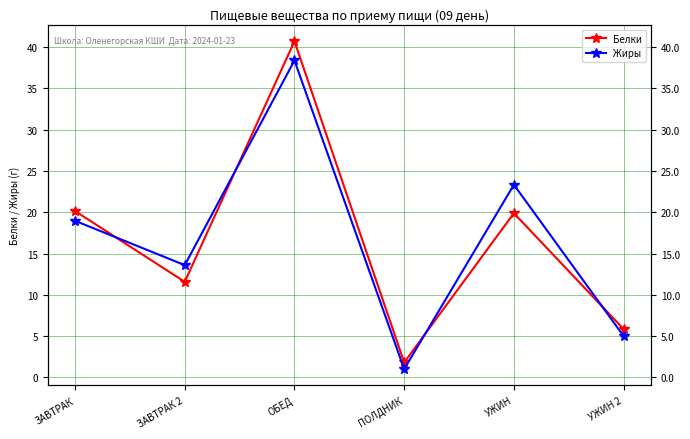

List the labels in order of Белки value, smallest first.

ПОЛДНИК, УЖИН 2, ЗАВТРАК 2, УЖИН, ЗАВТРАК, ОБЕД